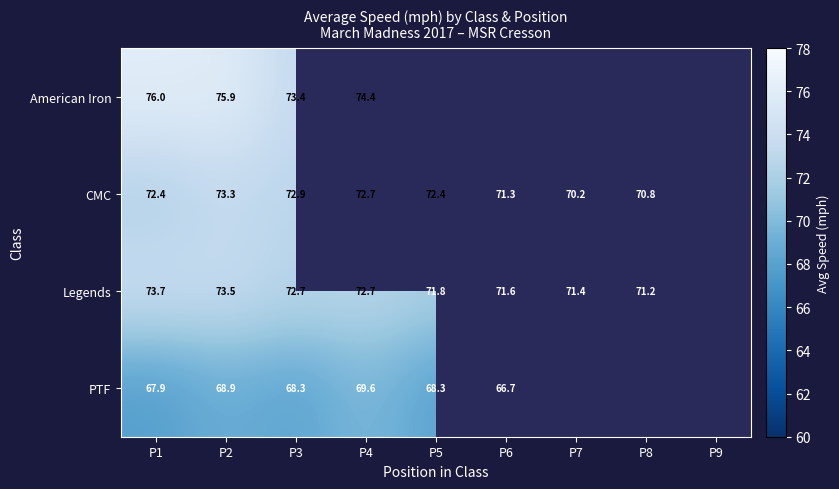

The value of PTF at P1 is 34.6. True or false?

False